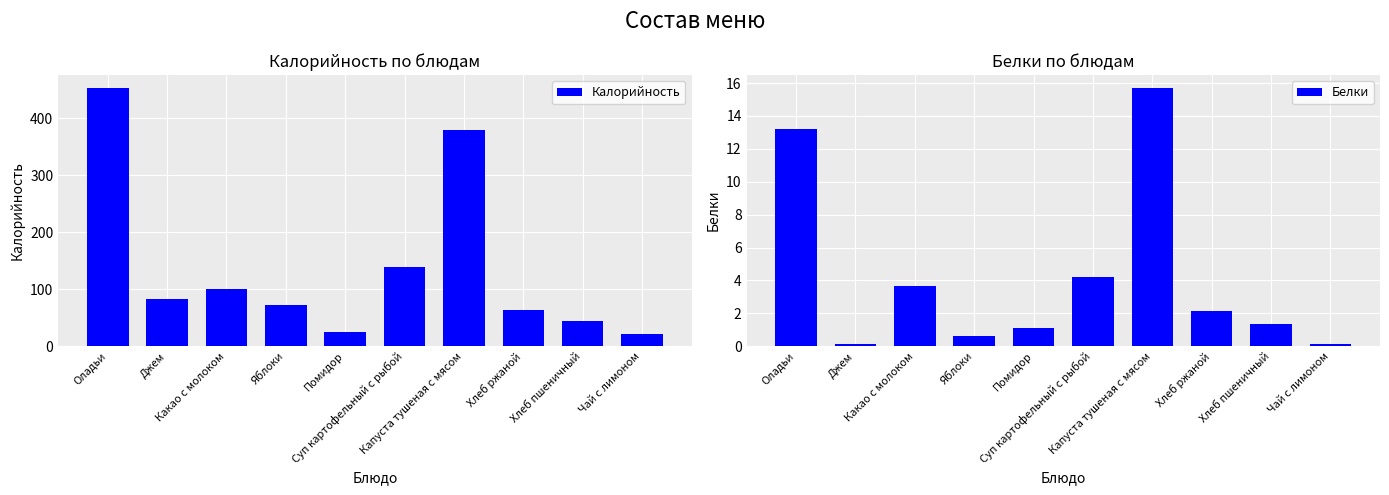

Which category has the highest value across all series?

Оладьи